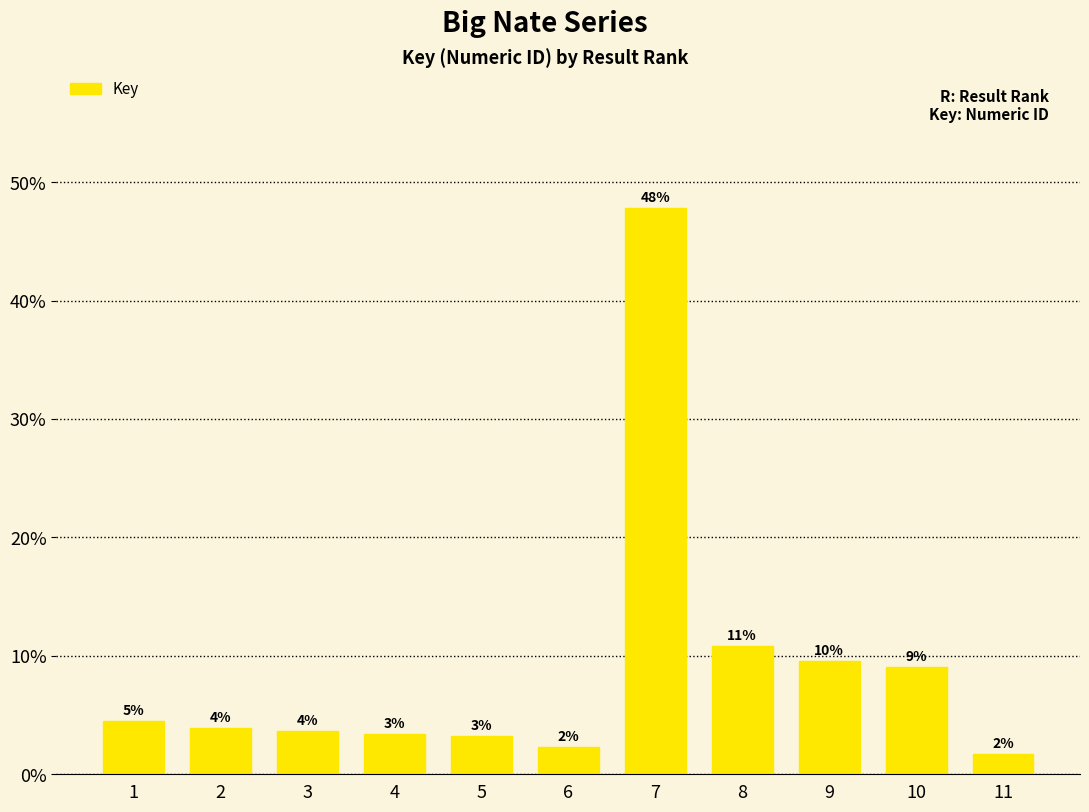

Are the bars horizontal?

No